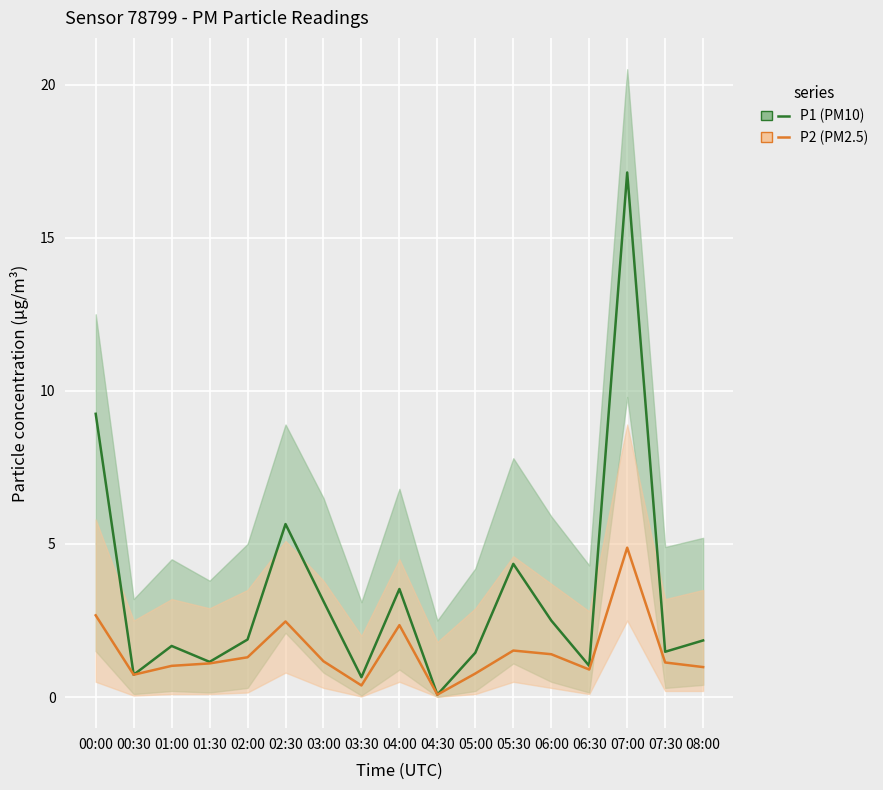

What is the lowest value of the P1 series?

0.1